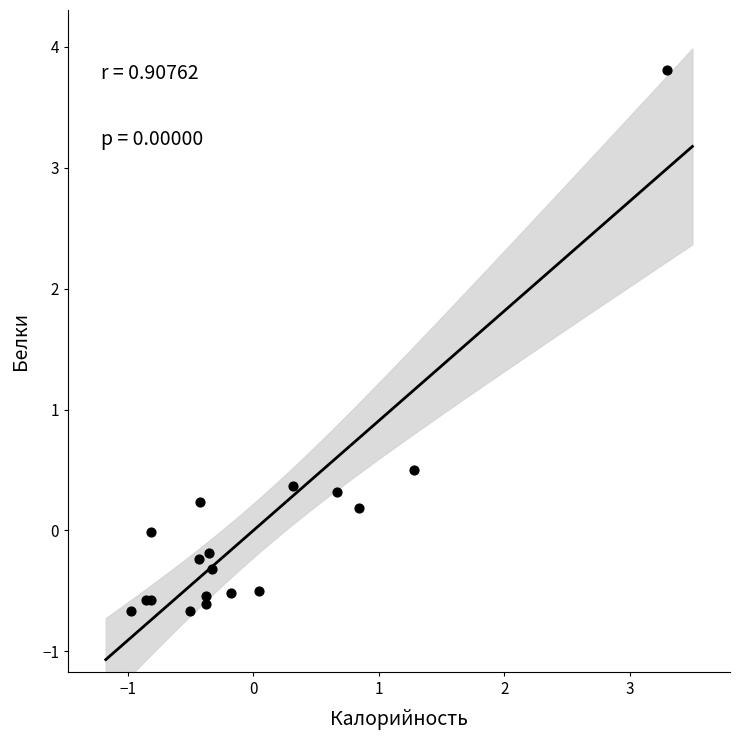

What Y value in the scatter plot is closest to 1?

0.5